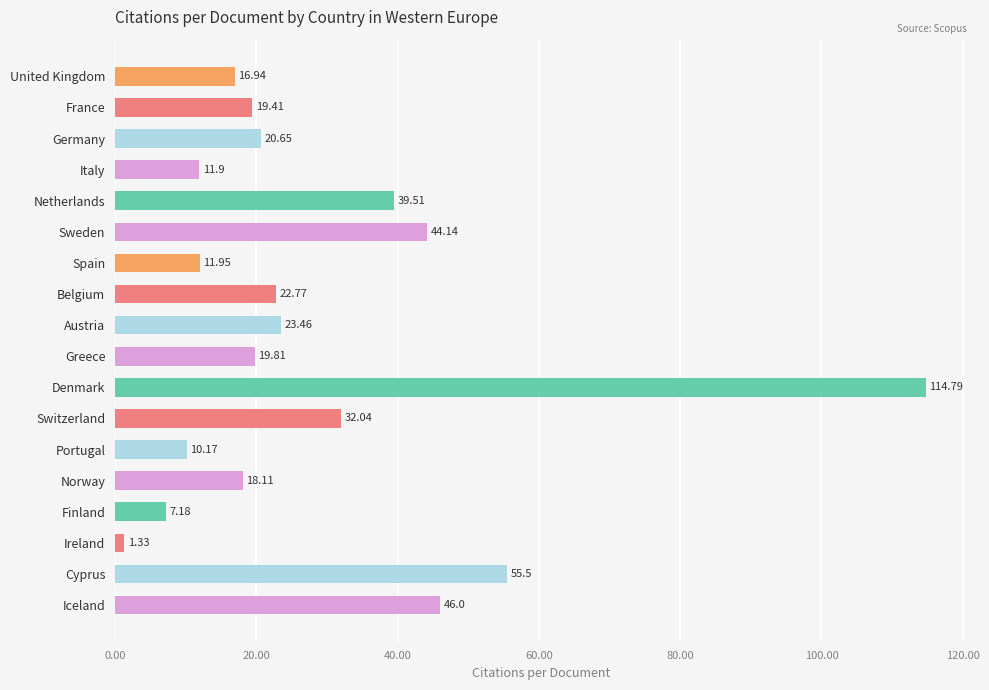

Rank the categories by value from lowest to highest.

Ireland, Finland, Portugal, Italy, Spain, United Kingdom, Norway, France, Greece, Germany, Belgium, Austria, Switzerland, Netherlands, Sweden, Iceland, Cyprus, Denmark